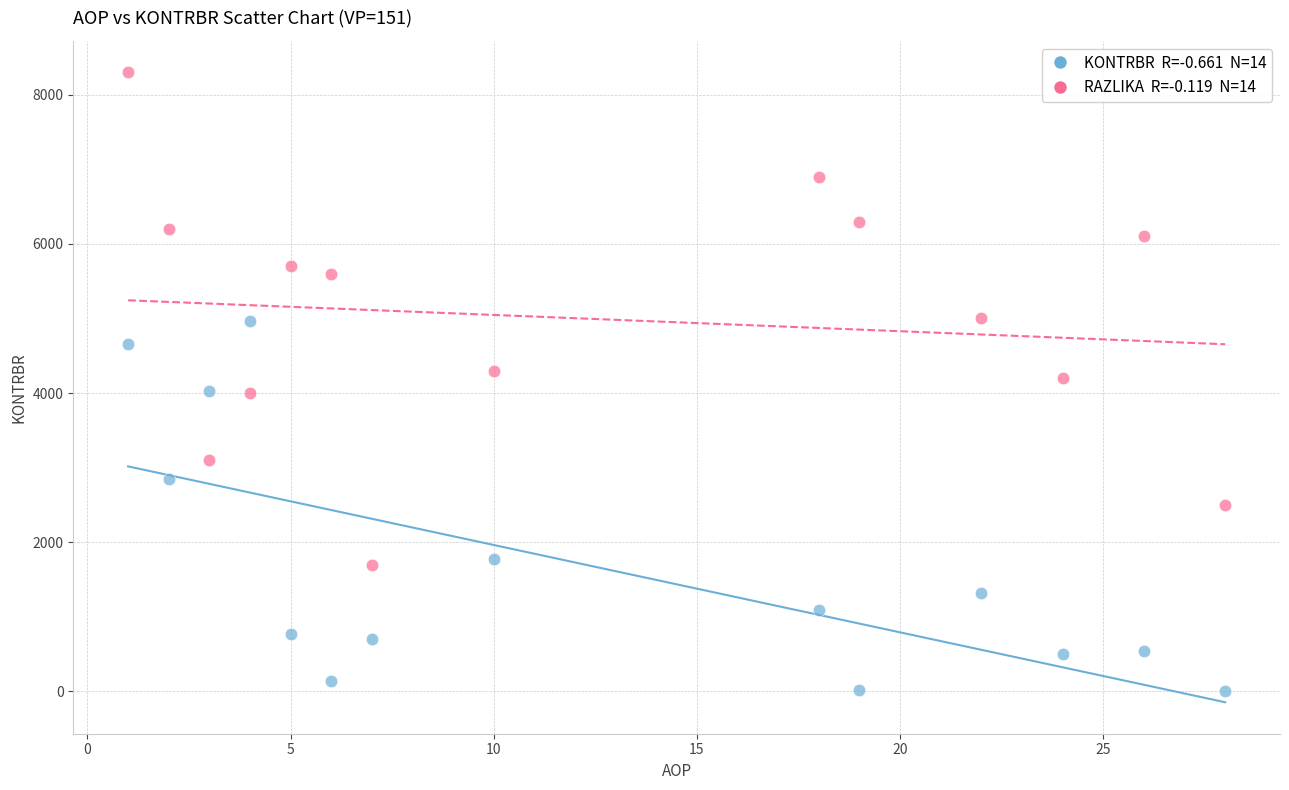

Across all data points, what is the range of X values (max minus min)?

27.0